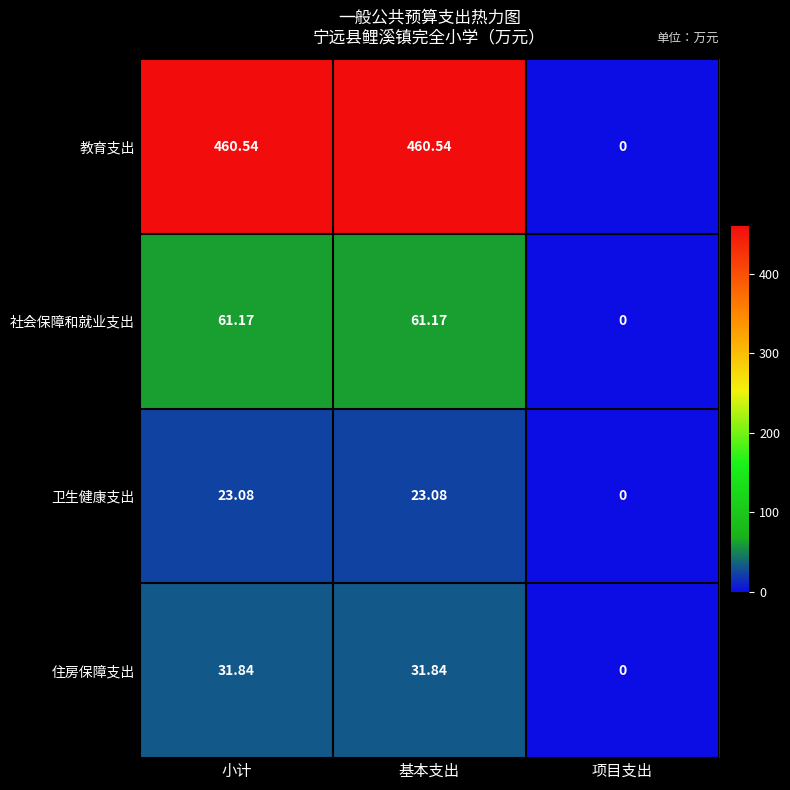

How many data points in 住房保障支出 are less than 31?

1